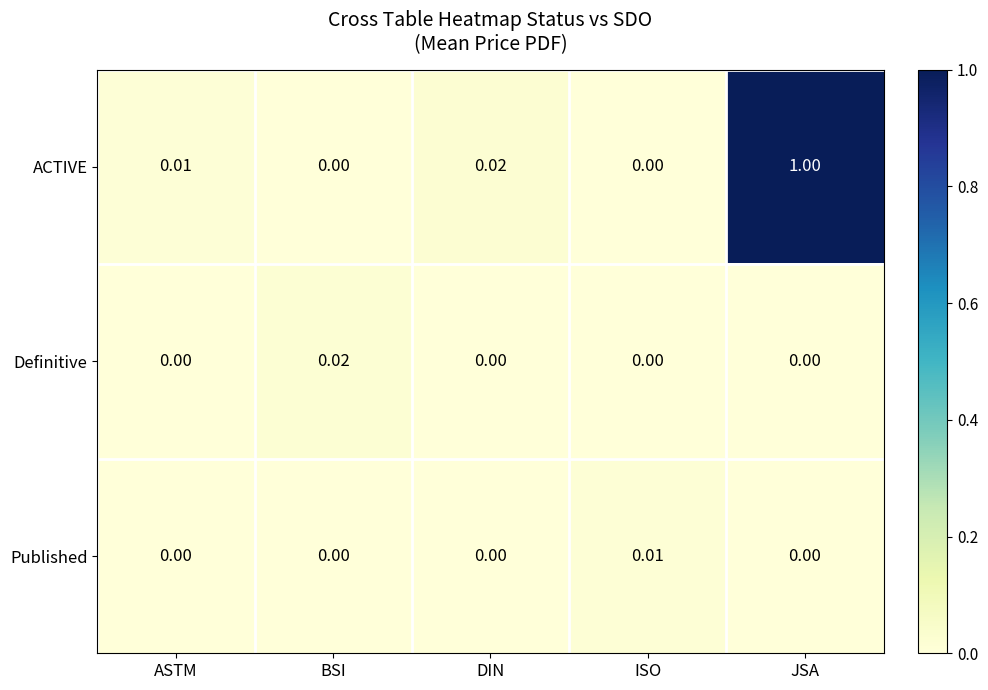

At which category is the sum across all series the highest?

JSA